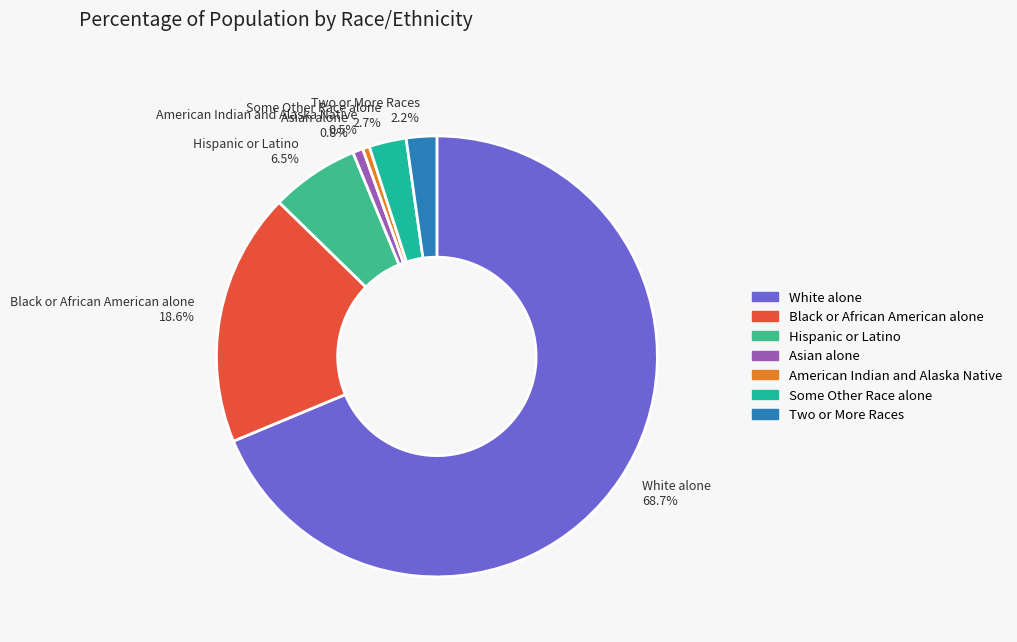

Which has a higher value, Two or More Races 2.2% or White alone 68.7%?

White alone 68.7%